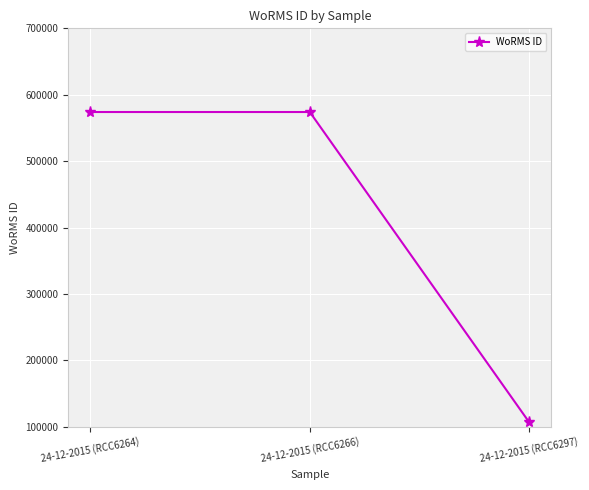

True or false: the data shows 775661 at 24-12-2015 (RCC6266).

False